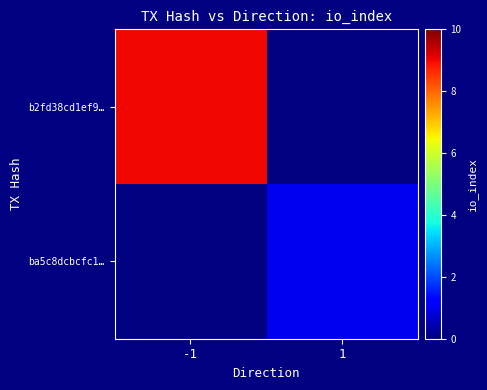

Which series has the widest spread of values?

b2fd38cd1ef9…